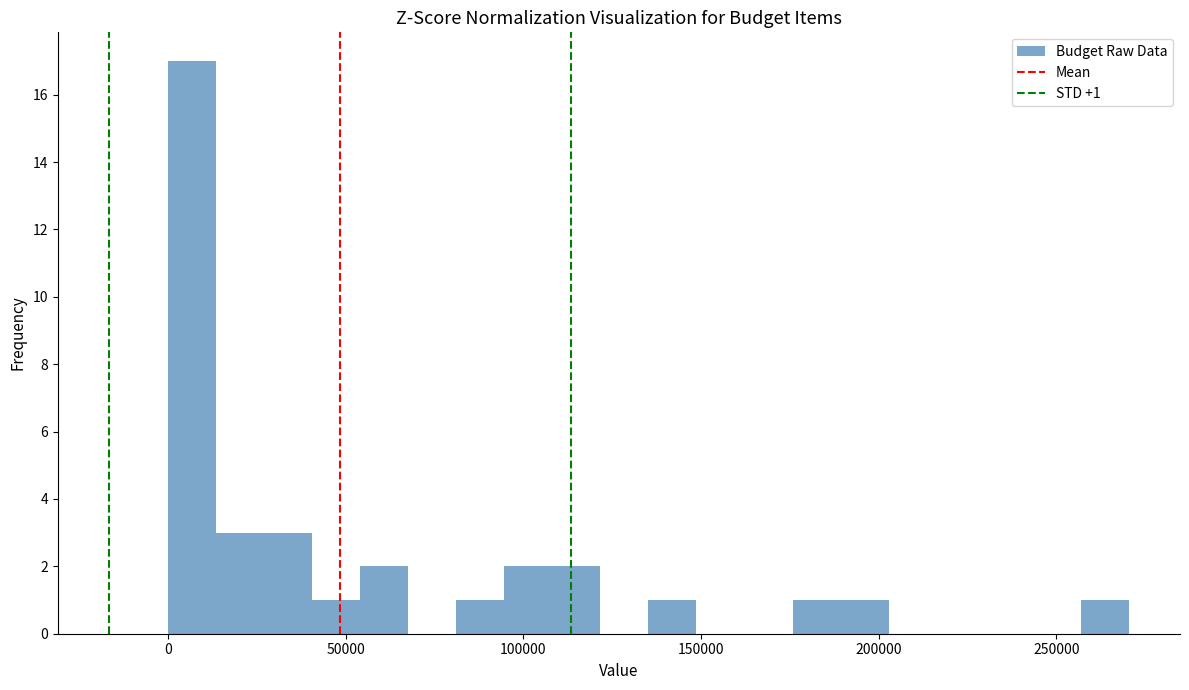

Around what value on the x-axis is the tallest bar? Give the approximate position of its centre, as read against the axis.

5000